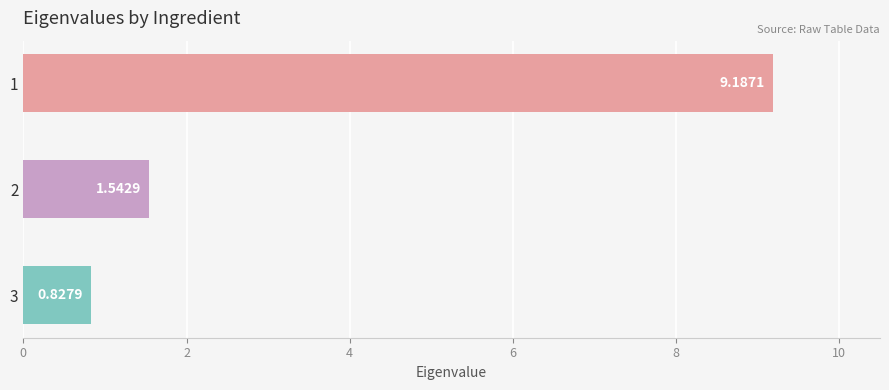

Where is the data nearest to the value 5?

2